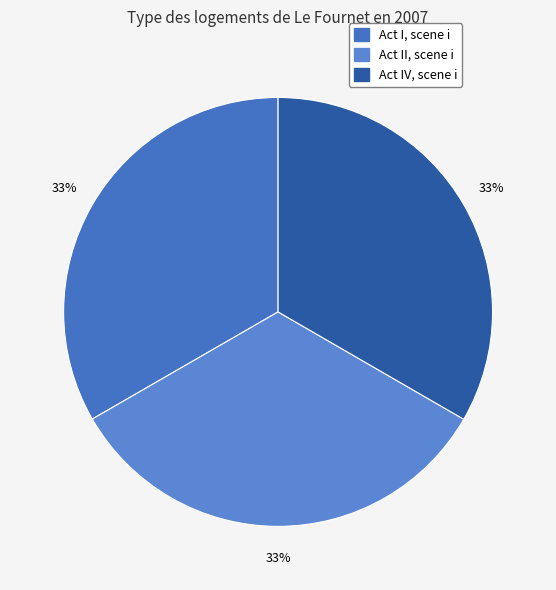

How many segments does this pie chart have?

3